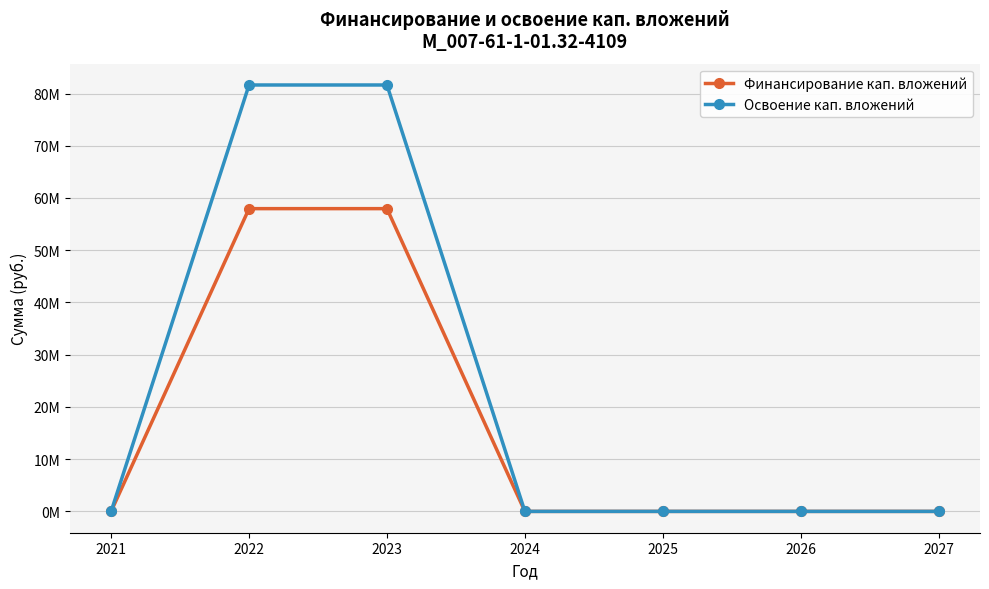

What are all the series names shown in the legend?

Финансирование кап. вложений, Освоение кап. вложений